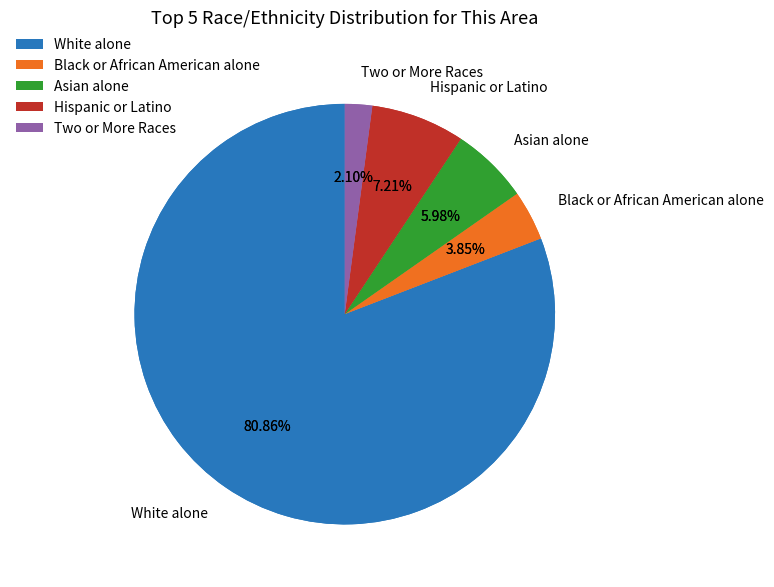

To the nearest percent, what is the difference between the largest and smallest slice percentages?

79%